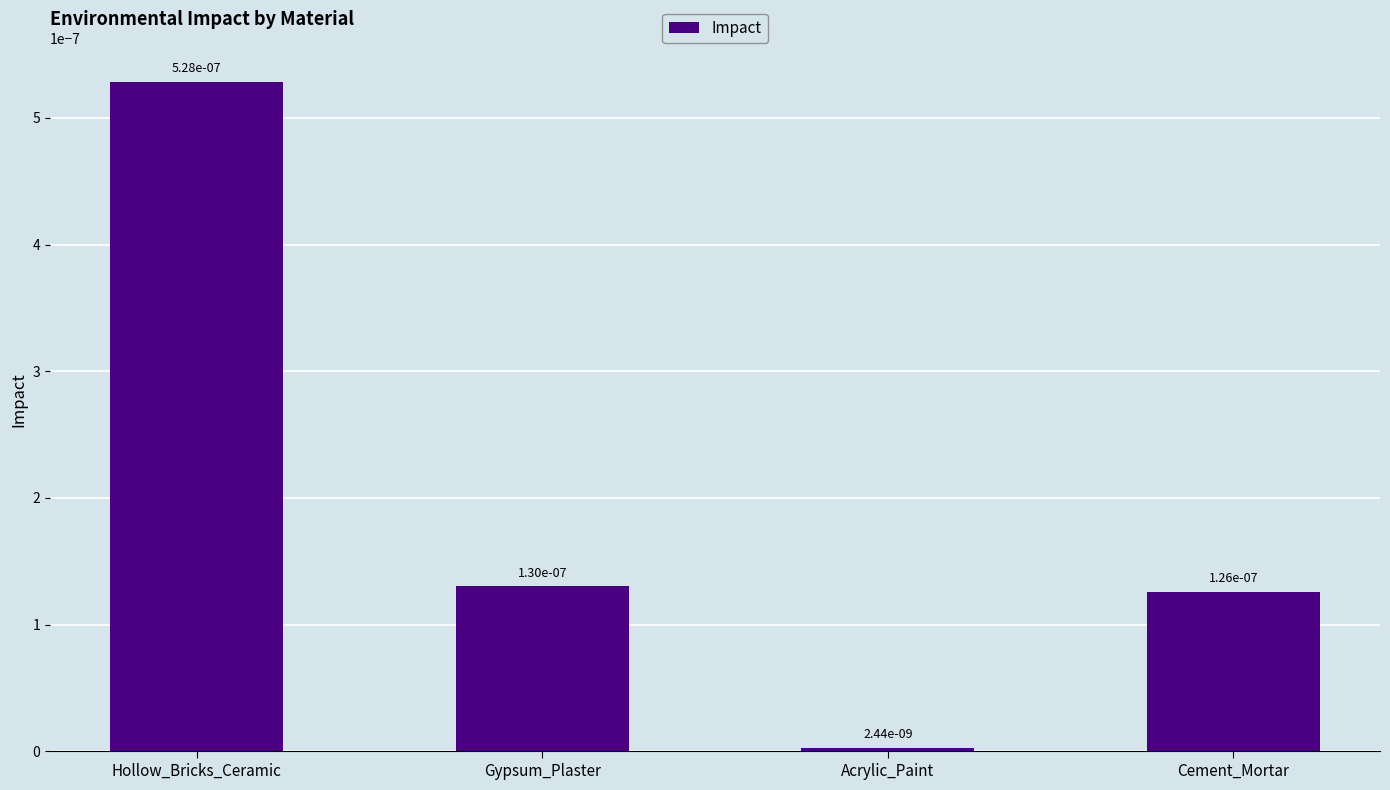

What position from the left is Gypsum_Plaster?

2